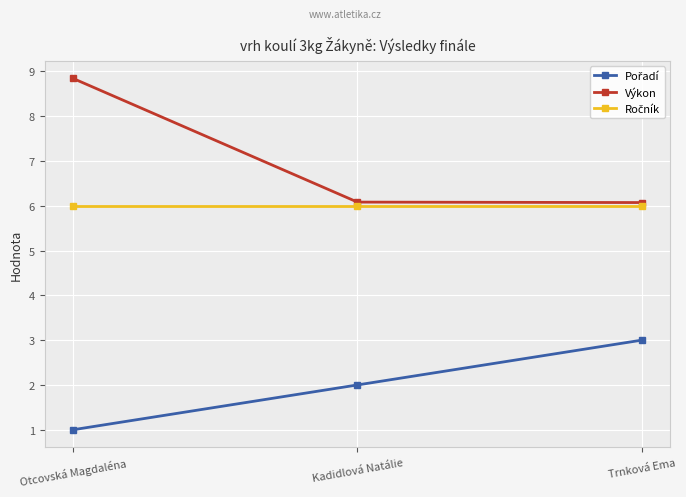

What is the difference between the highest and lowest values at Trnková Ema?

3.1